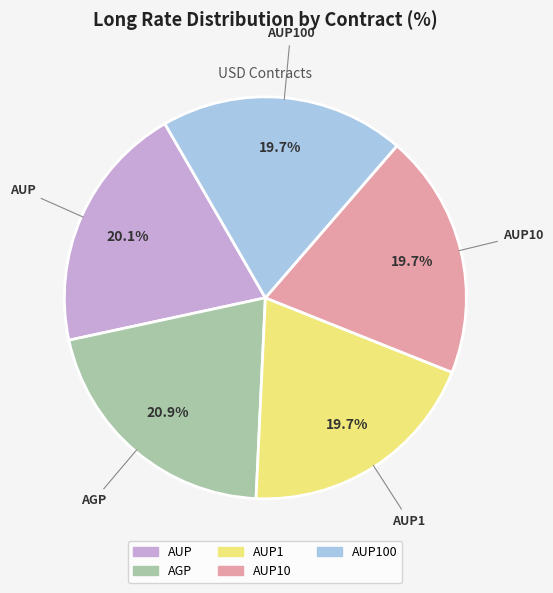

How many slices are in this pie chart?

5